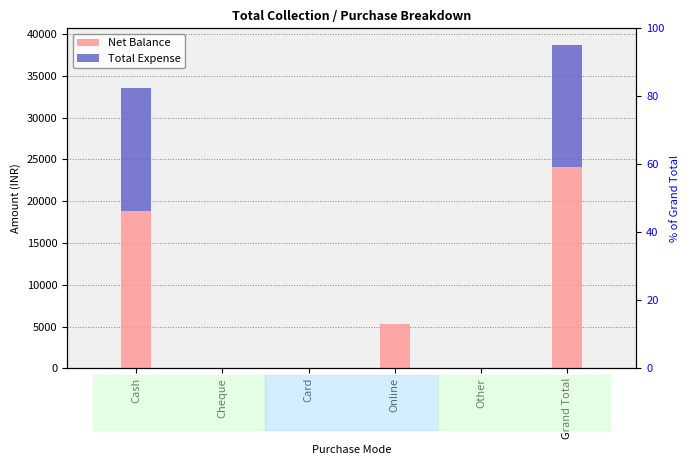

Which has a higher value, Card or Online?

Online